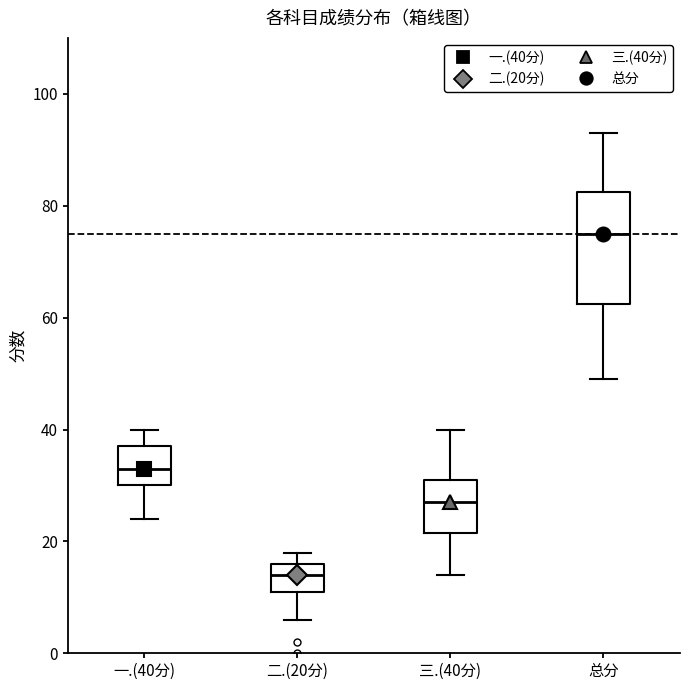

Where is the lower edge of the box for 二.(20分) on the y-axis? The values are not printed on the chart, so give them approximately, as read against the axis.

12